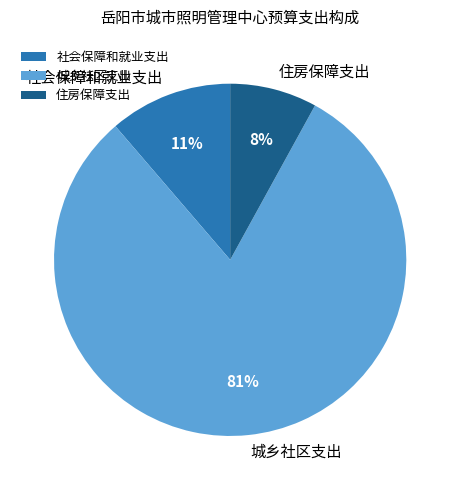

To the nearest percent, what is the average slice percentage?

33%